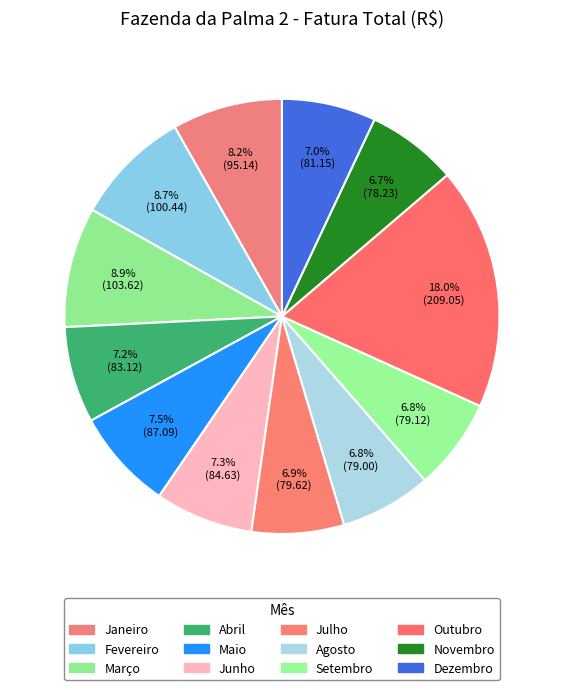

What portion of the pie excludes Setembro?

93.2%